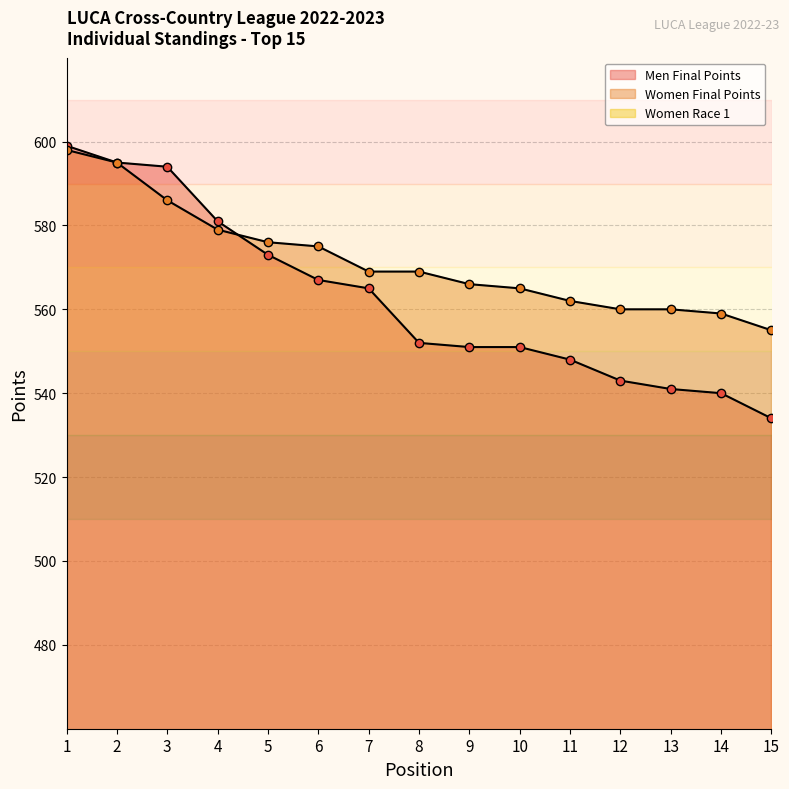

Which series has the largest total across all categories?

Women Final Points